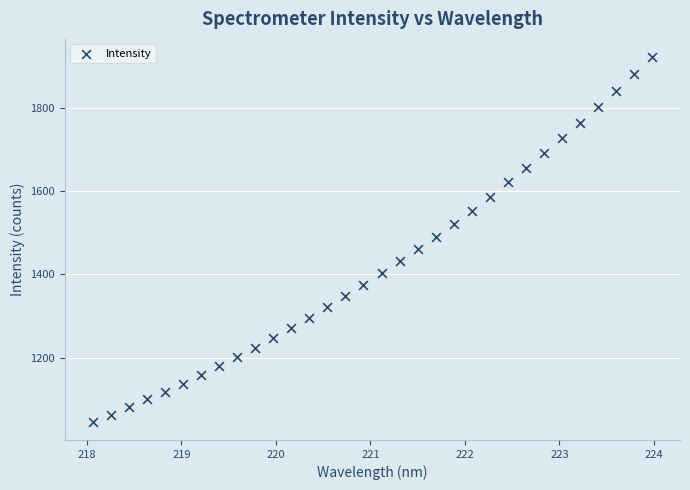

What is the range of X values (max minus min)?

5.9